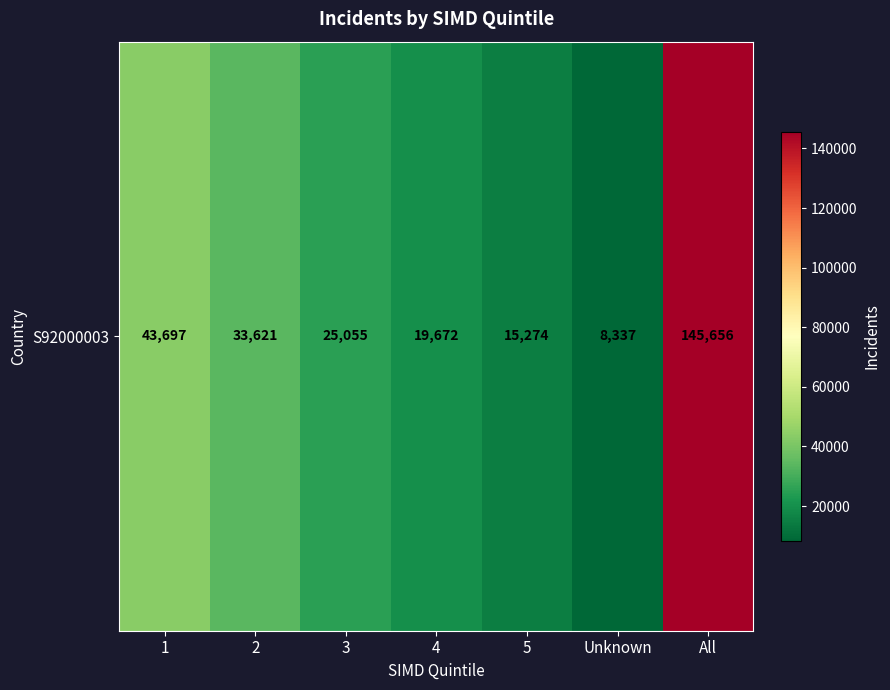

Reading left to right, list all the values displayed in this chart.

43697	33621	25055	19672	15274	8337	145656